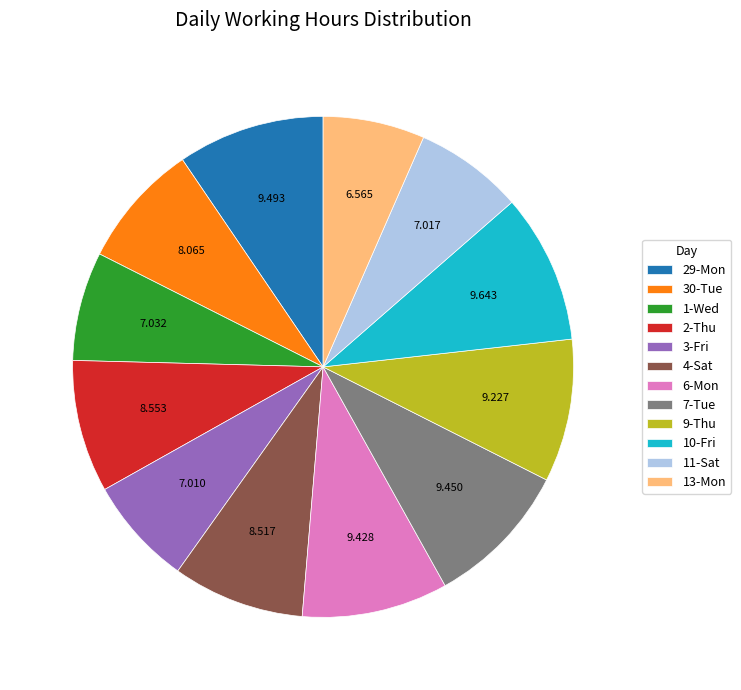

How many segments does this pie chart have?

12